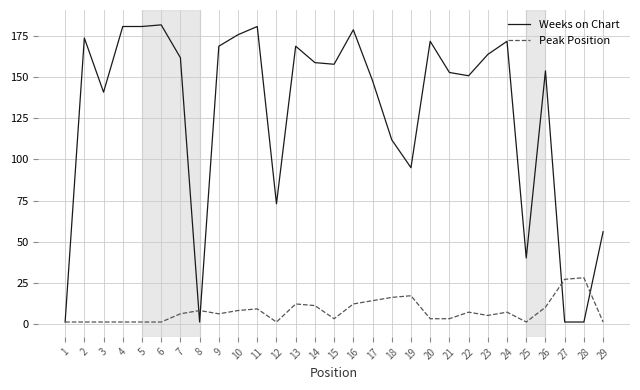

What is the greatest value displayed?

182